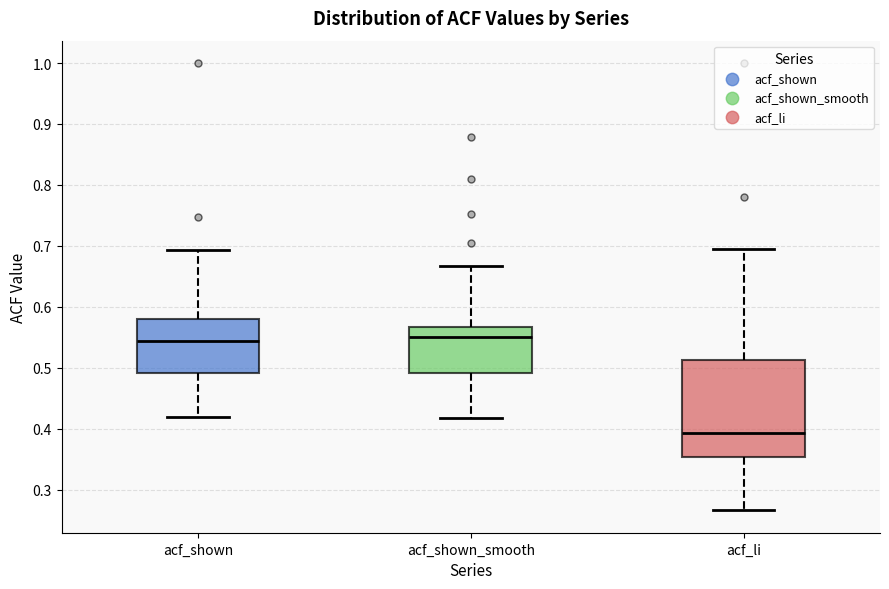

Reading left to right, transcribe this box plot: for each box, give where its median line is, the range the box spans, and where its two whiskers end, as read against the y-axis. The values are not printed on the chart, so give them approximately, as read against the axis.

acf_shown: median 0.54, box 0.49 to 0.58, whiskers 0.42 to 0.69
acf_shown_smooth: median 0.55, box 0.49 to 0.57, whiskers 0.42 to 0.67
acf_li: median 0.39, box 0.35 to 0.51, whiskers 0.27 to 0.70